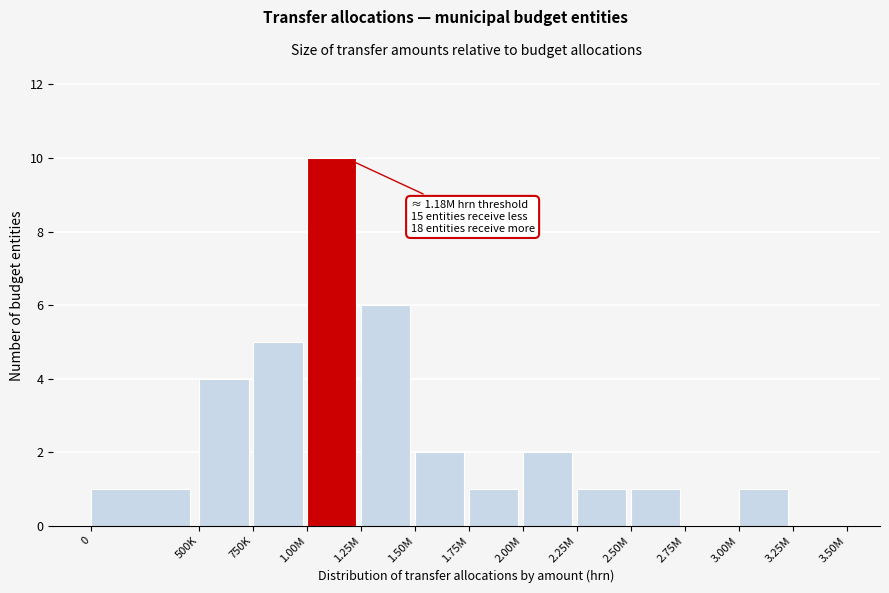

Reading right to left, list all the values displayed in this chart.

3.25M=0	3.00M=1	2.75M=0	2.50M=1	2.25M=1	2.00M=2	1.75M=1	1.50M=2	1.25M=6	1.00M=10	750K=5	500K=4	0=1